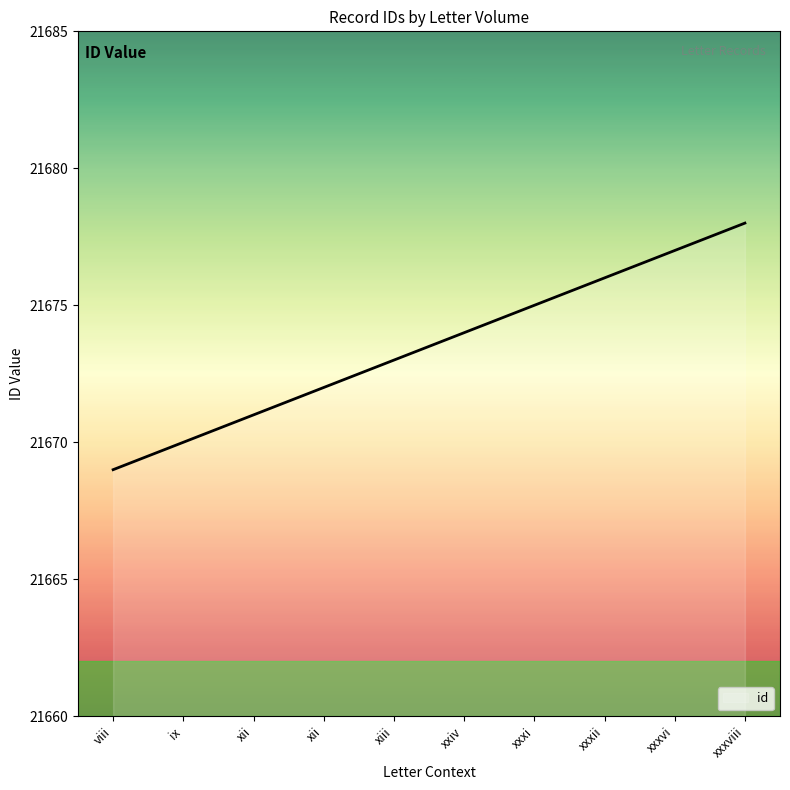

Count the number of categories in the chart.

10